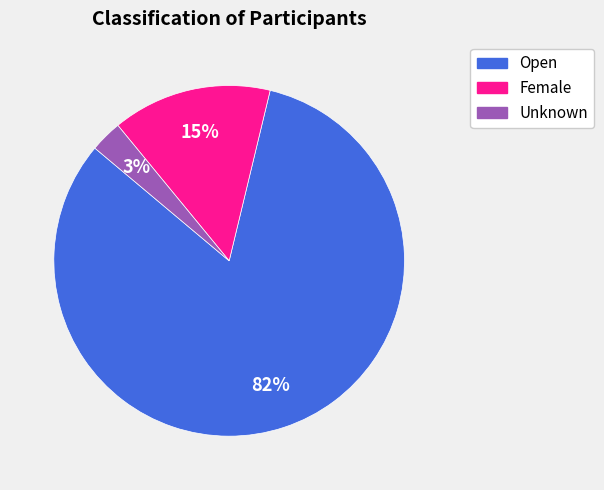

Combined, do Open and Unknown account for over 50%?

Yes